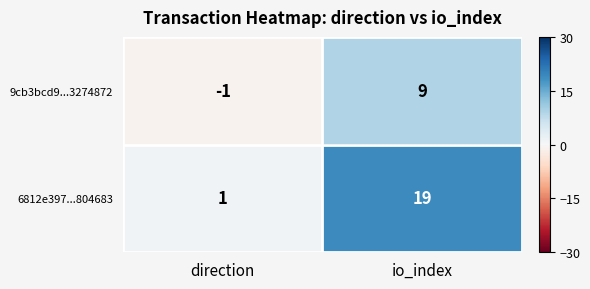

Rank the series at direction from lowest to highest value.

9cb3bcd9...3274872, 6812e397...804683